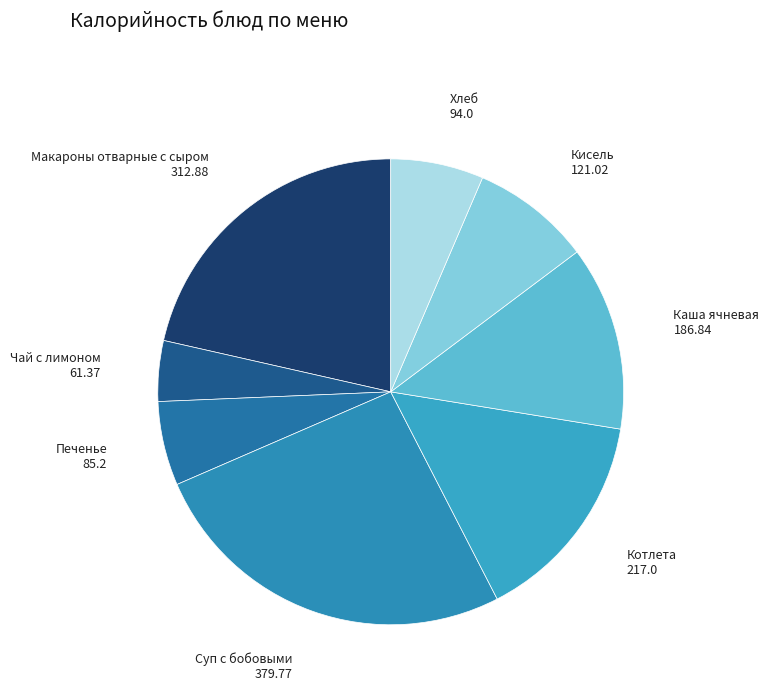

Approximately how many times larger is the value at Чай с лимоном compared to Каша ячневая?

0.3